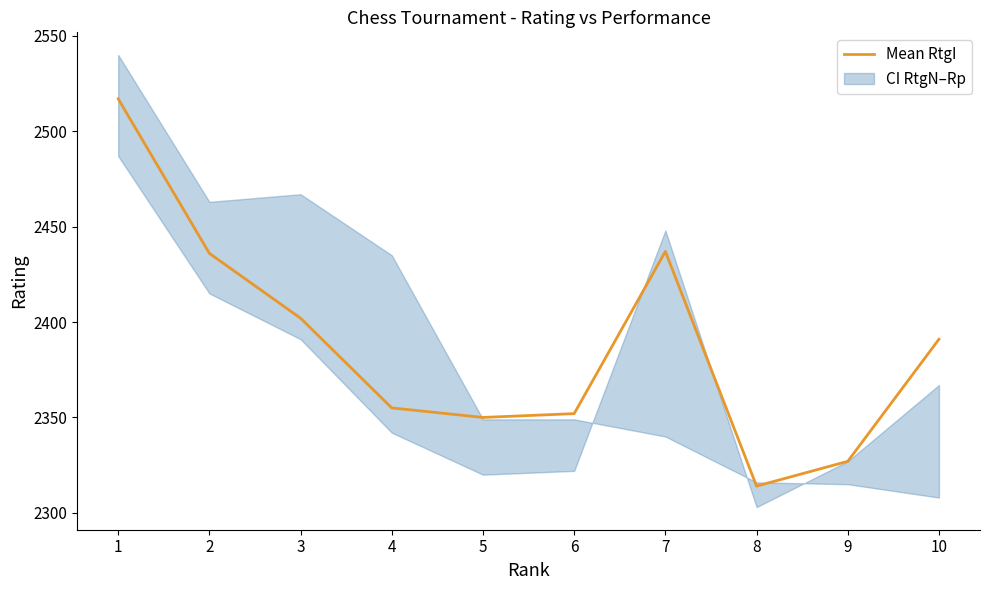

What is the difference between the second highest and second lowest values?

110